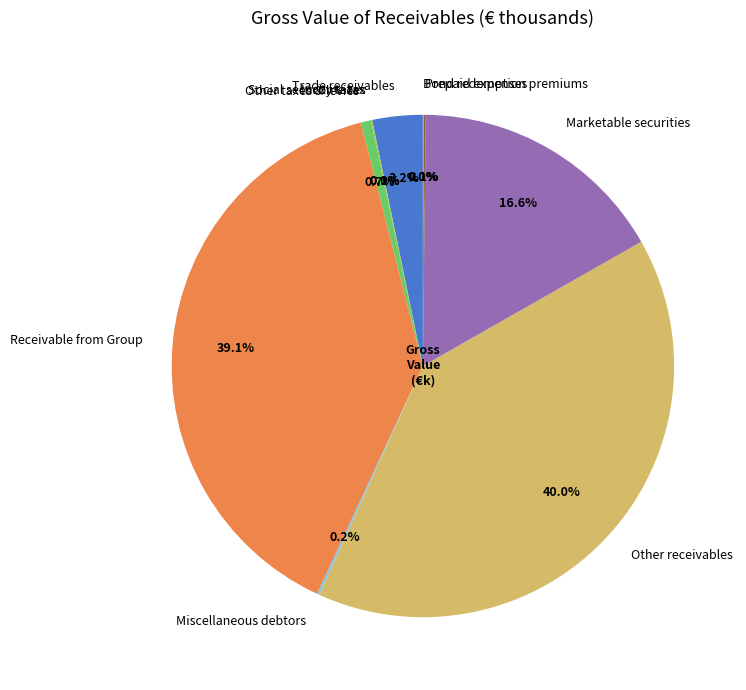

What is the ratio of the value at Receivable from Group to the value at Other taxes & levies?

59.3